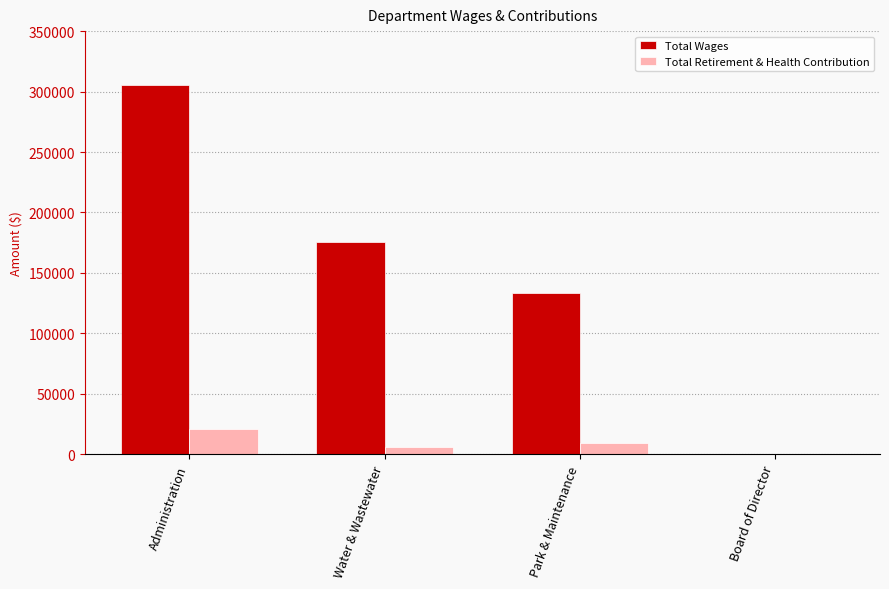

At which label is Total Wages closest to 152611?

Park & Maintenance